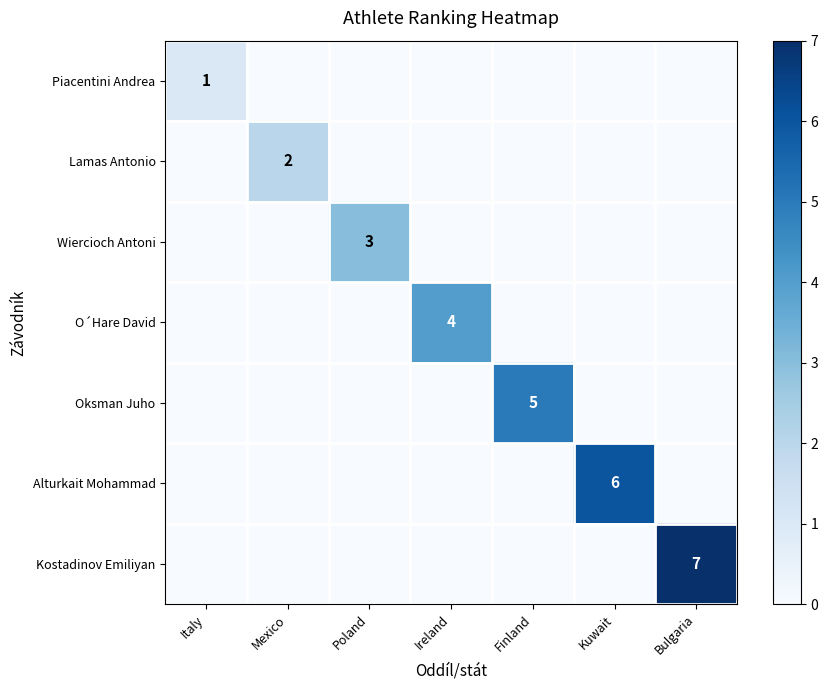

What is the difference between the highest and lowest values at Finland?

5